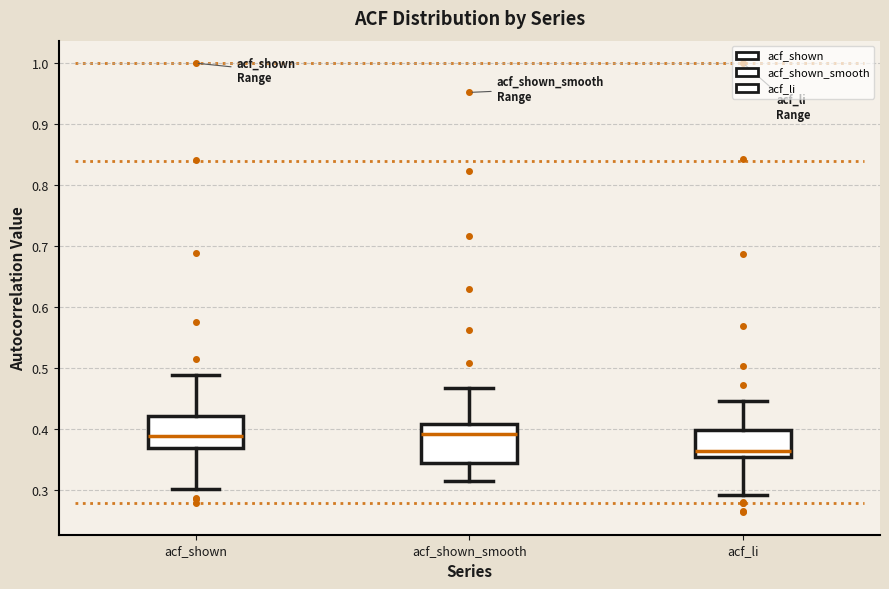

Where does the median line of the box for acf_shown sit on the y-axis? The values are not printed on the chart, so give them approximately, as read against the axis.

0.39